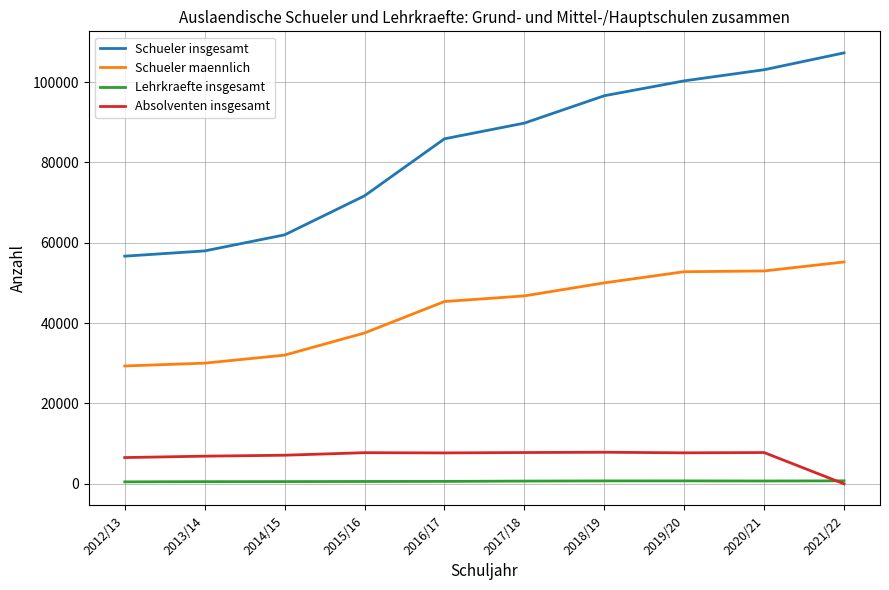

What is the total value across all series at 2021/22?

163259